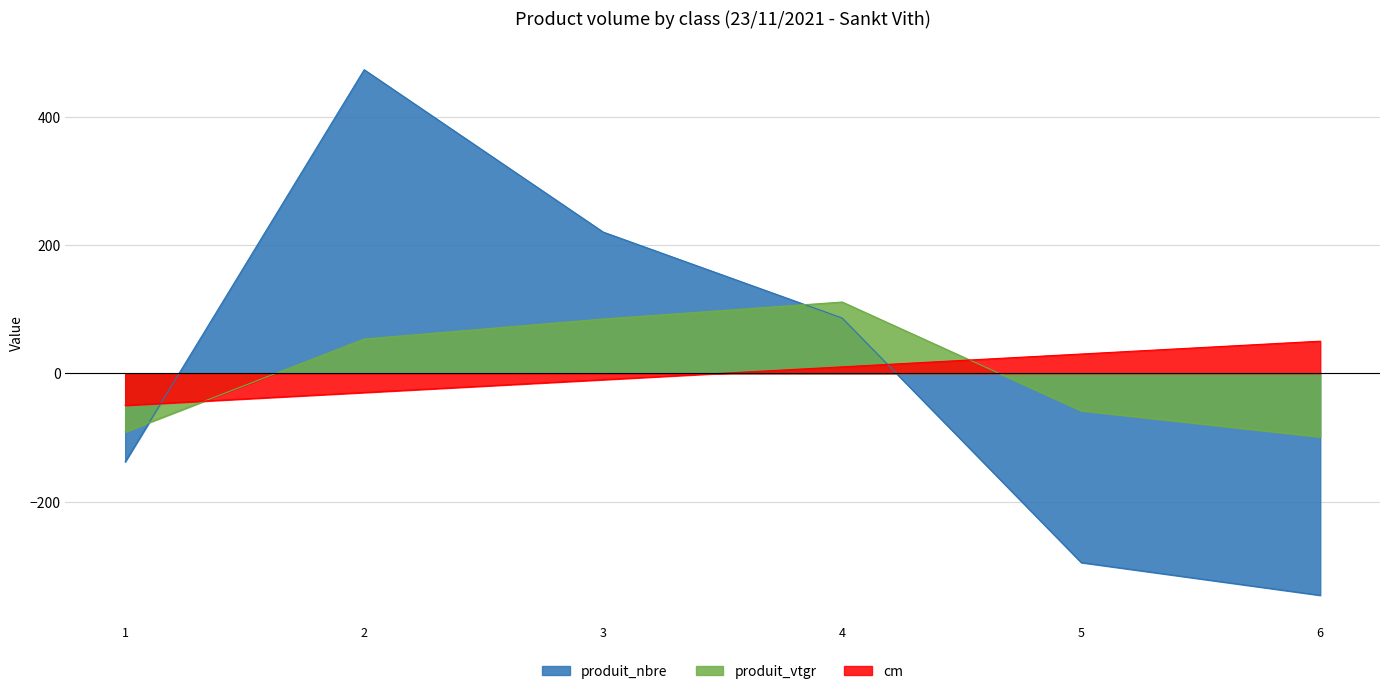

Where does the produit_vtgr series first go above 53?

2